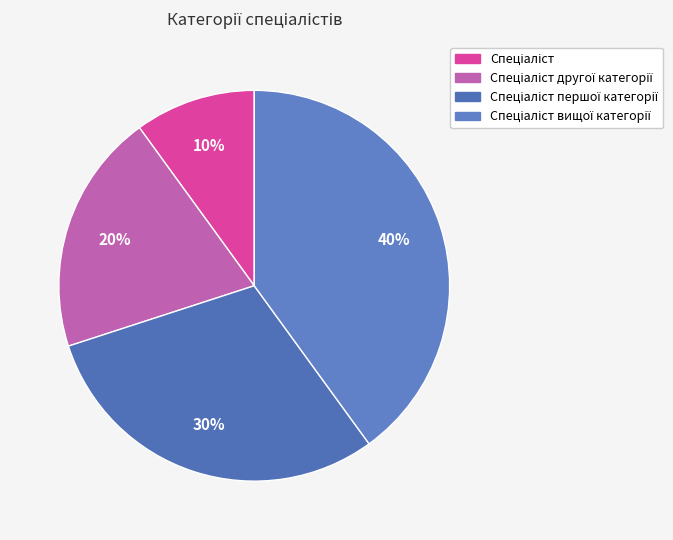

Is Спеціаліст the majority of the pie?

No